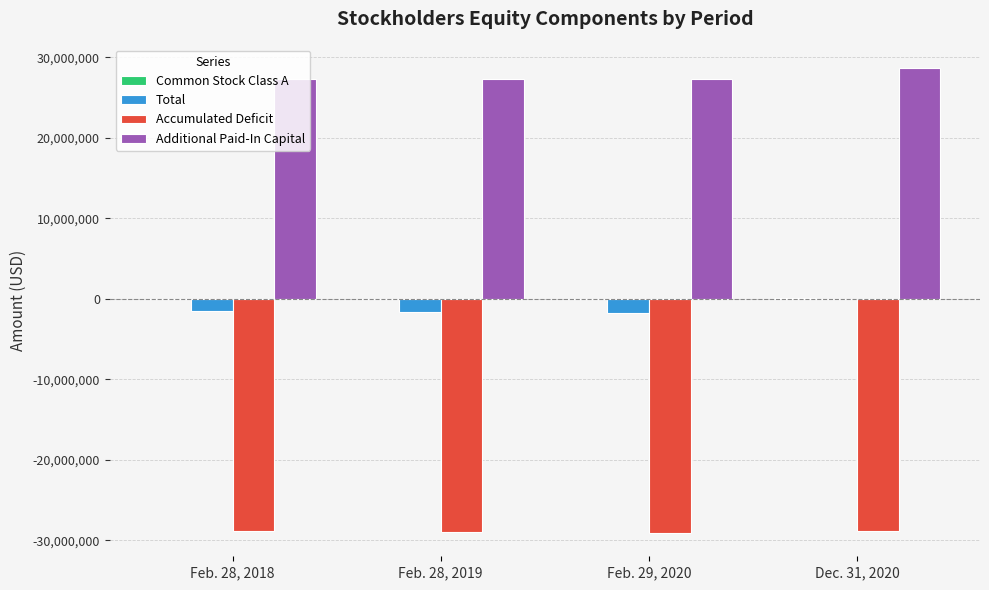

The value of Additional Paid-In Capital at Dec. 31, 2020 is 28716419. True or false?

True